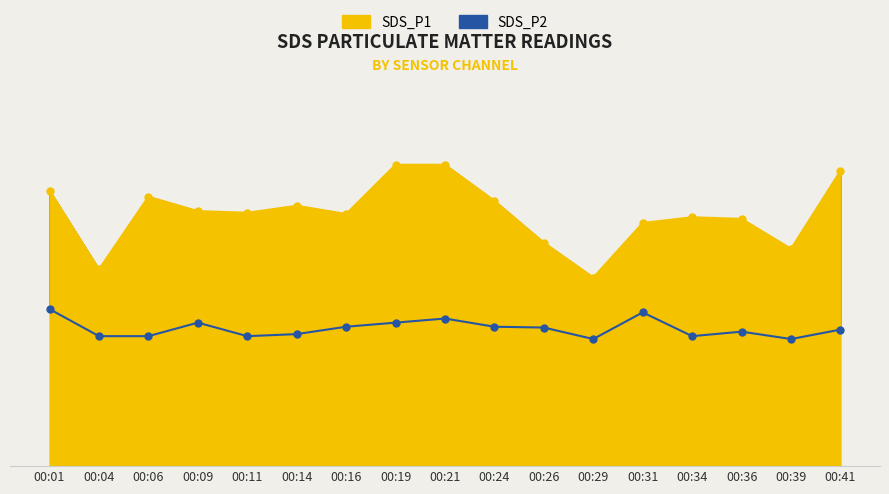

Which has a higher value, 00:39 or 00:29?

00:39